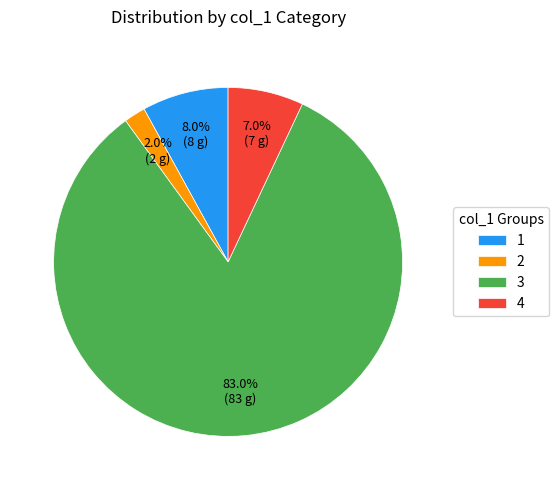

To the nearest percent, what percentage of the pie is 3?

83%